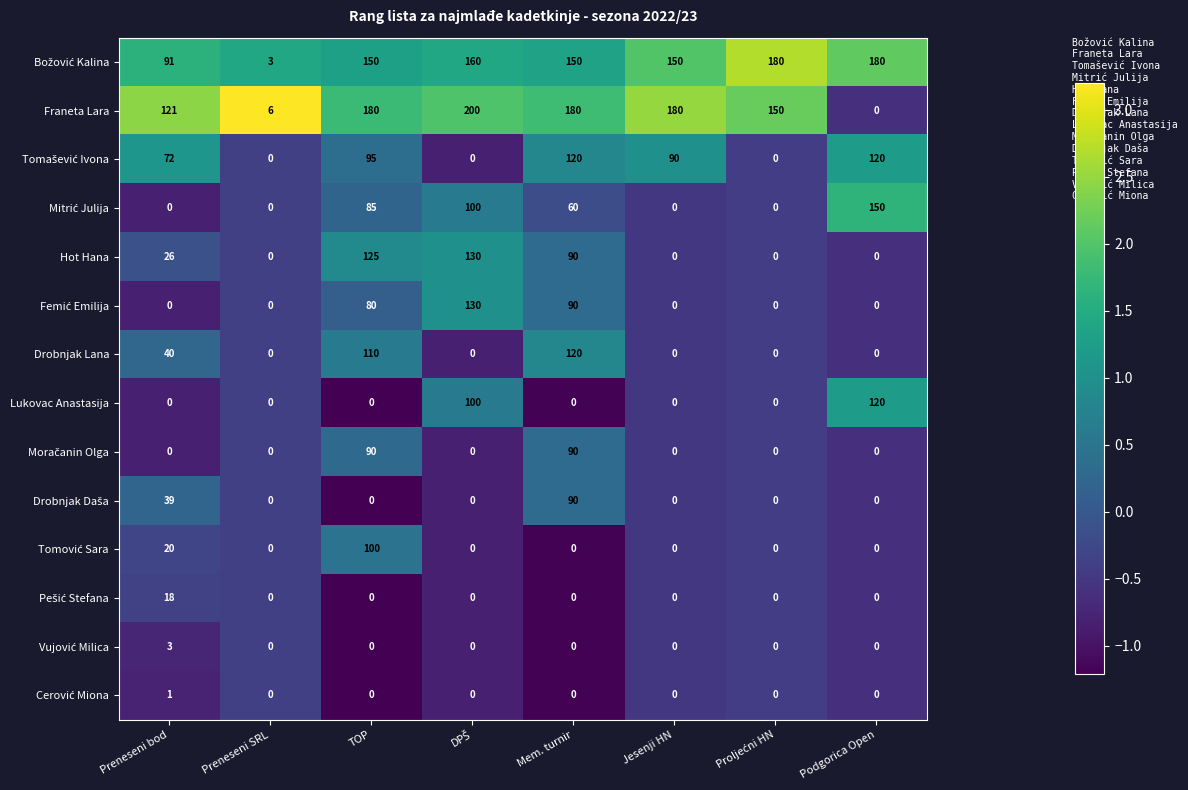

What is the difference between the second highest and second lowest values in the Hot Hana series?

125